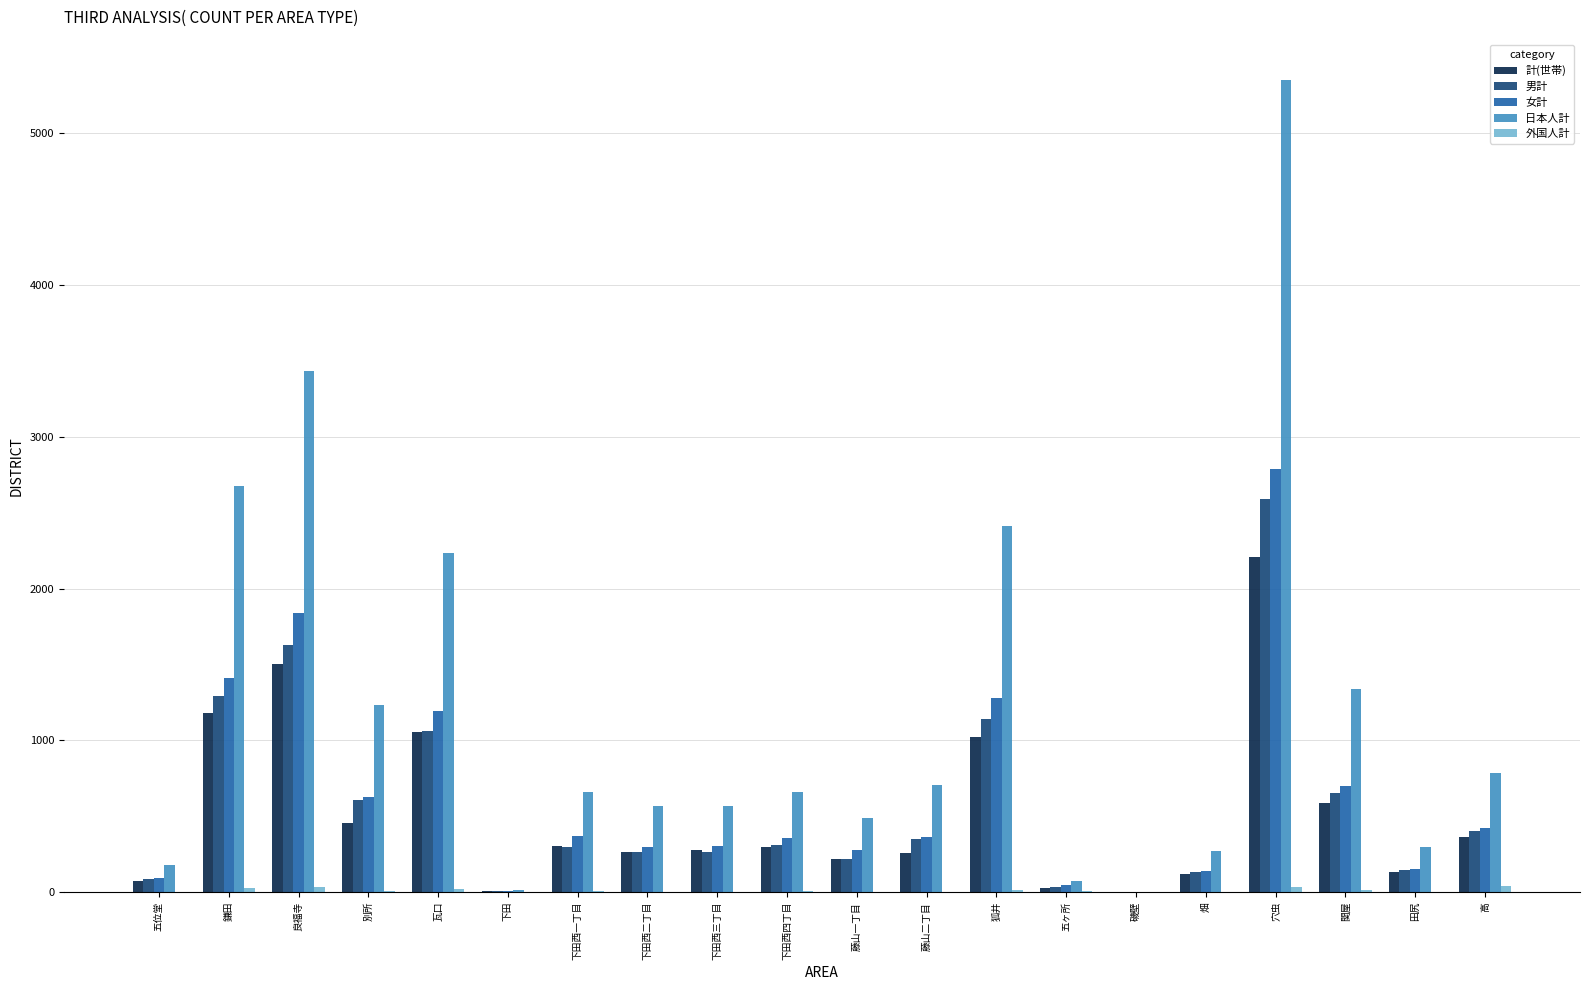

Between 下田西四丁目 and 藤山一丁目, which series saw the biggest shift?

日本人計